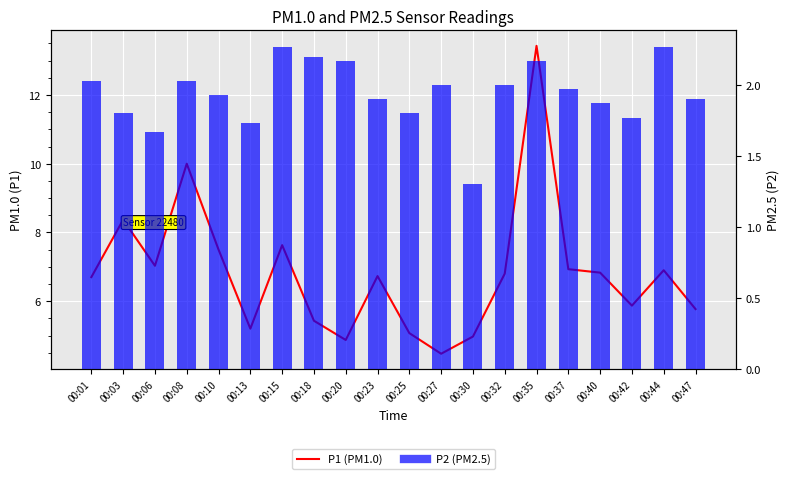

What are all the series names shown in the legend?

P1 (PM1.0), P2 (PM2.5)